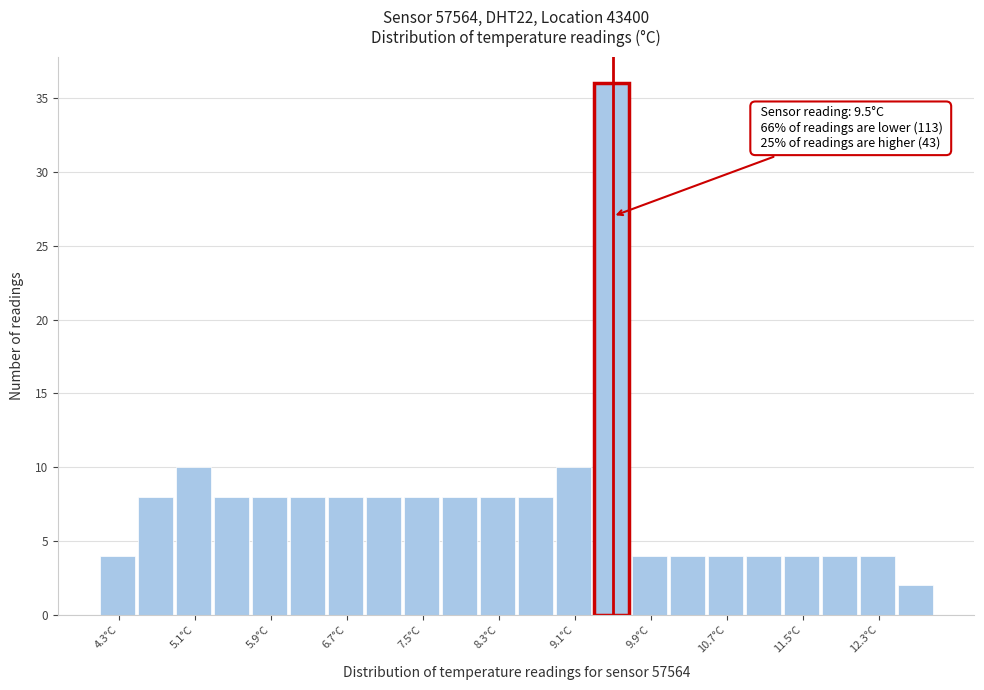

Which range on the x-axis has the tallest bar?

9.3 to 9.7